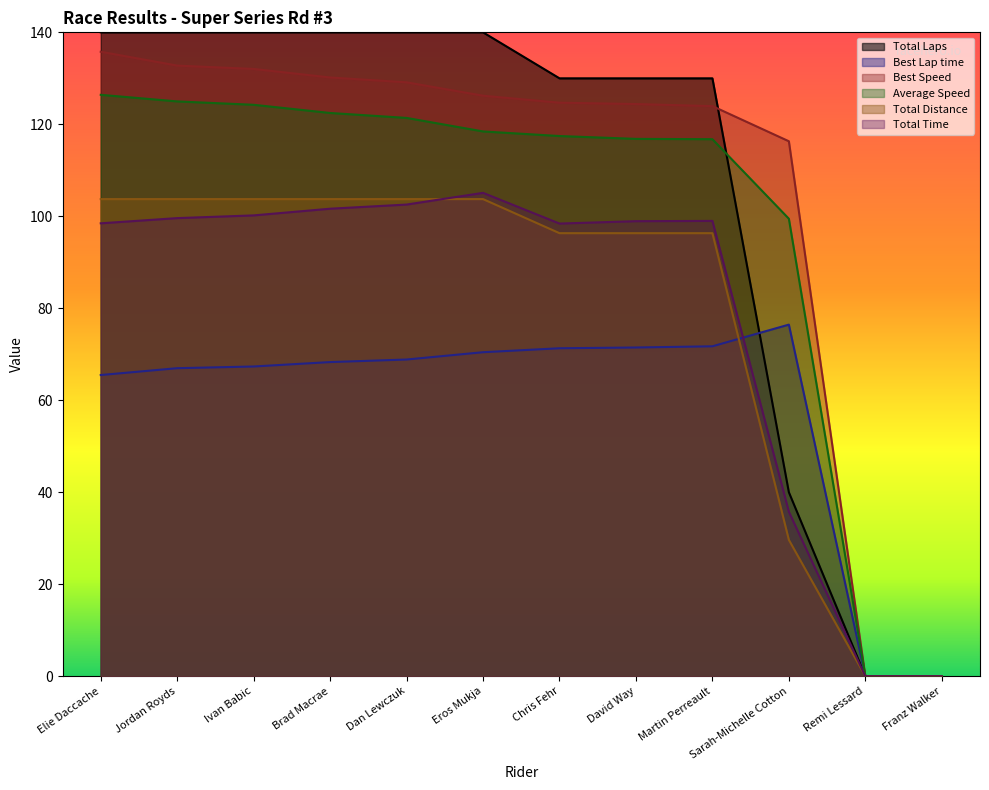

Reading left to right, extract all data points from this chart.

Total Time: Elie Daccache=98.5	Jordan Royds=99.6	Ivan Babic=100.2	Brad Macrae=101.7	Dan Lewczuk=102.6	Eros Mukja=105.1	Chris Fehr=98.4	David Way=98.9	Martin Perreault=99.0	Sarah-Michelle Cotton=35.8	Remi Lessard=0.0	Franz Walker=0.0
Best Lap time: Elie Daccache=65.5	Jordan Royds=67.0	Ivan Babic=67.3	Brad Macrae=68.3	Dan Lewczuk=68.9	Eros Mukja=70.4	Chris Fehr=71.3	David Way=71.5	Martin Perreault=71.7	Sarah-Michelle Cotton=76.4	Remi Lessard=0.0	Franz Walker=0.0
Best Speed: Elie Daccache=135.8	Jordan Royds=132.8	Ivan Babic=132.0	Brad Macrae=130.2	Dan Lewczuk=129.1	Eros Mukja=126.2	Chris Fehr=124.7	David Way=124.4	Martin Perreault=124.0	Sarah-Michelle Cotton=116.3	Remi Lessard=0.0	Franz Walker=0.0
Average Speed: Elie Daccache=126.4	Jordan Royds=125.0	Ivan Babic=124.2	Brad Macrae=122.5	Dan Lewczuk=121.4	Eros Mukja=118.5	Chris Fehr=117.5	David Way=116.8	Martin Perreault=116.8	Sarah-Michelle Cotton=99.5	Remi Lessard=0.0	Franz Walker=0.0
Total Laps: Elie Daccache=140.0	Jordan Royds=140.0	Ivan Babic=140.0	Brad Macrae=140.0	Dan Lewczuk=140.0	Eros Mukja=140.0	Chris Fehr=130.0	David Way=130.0	Martin Perreault=130.0	Sarah-Michelle Cotton=40.0	Remi Lessard=0.0	Franz Walker=0.0
Total Distance: Elie Daccache=103.7	Jordan Royds=103.7	Ivan Babic=103.7	Brad Macrae=103.7	Dan Lewczuk=103.7	Eros Mukja=103.7	Chris Fehr=96.3	David Way=96.3	Martin Perreault=96.3	Sarah-Michelle Cotton=29.6	Remi Lessard=0.0	Franz Walker=0.0